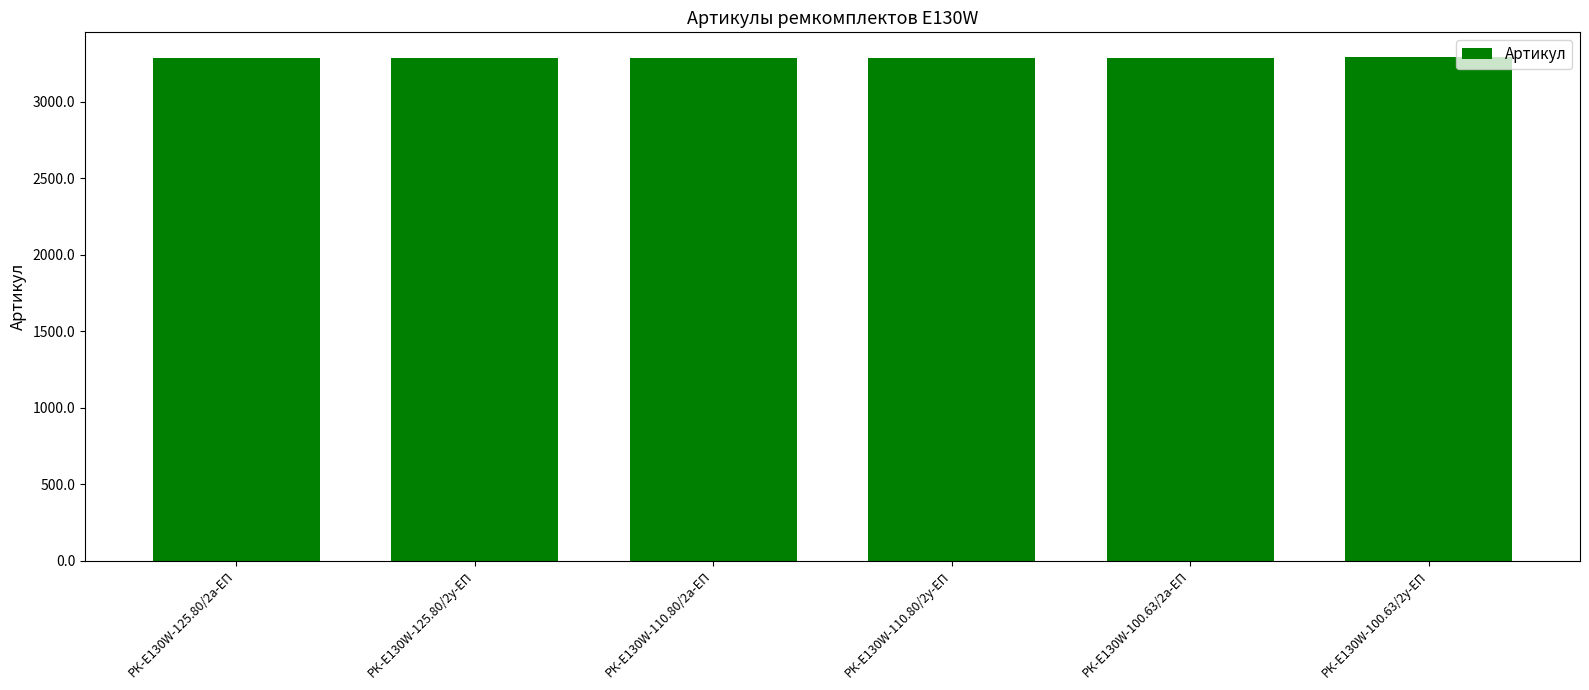

Count the number of categories in the chart.

6